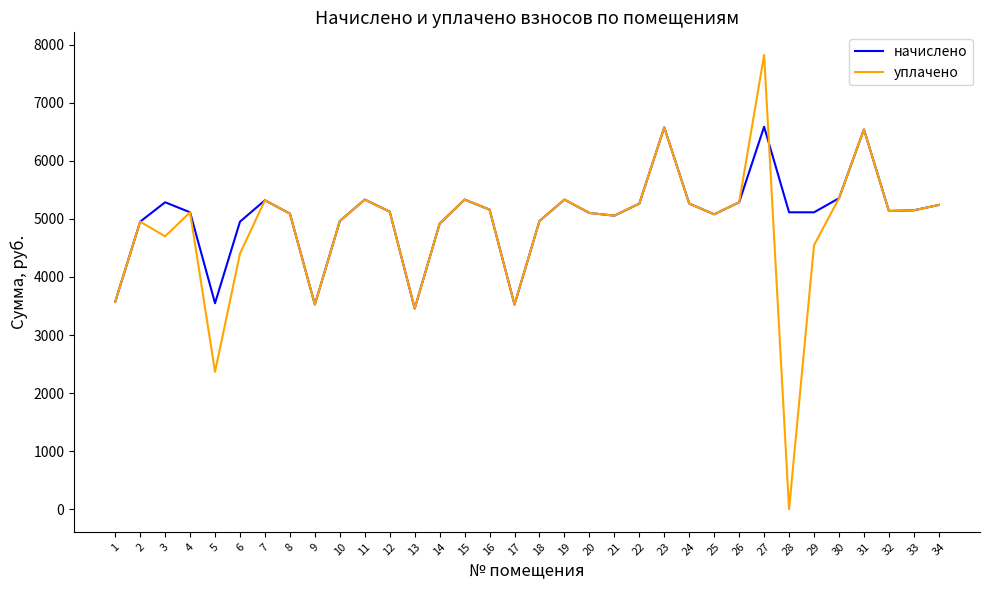

At how many categories does at least one series exceed 4600?

29